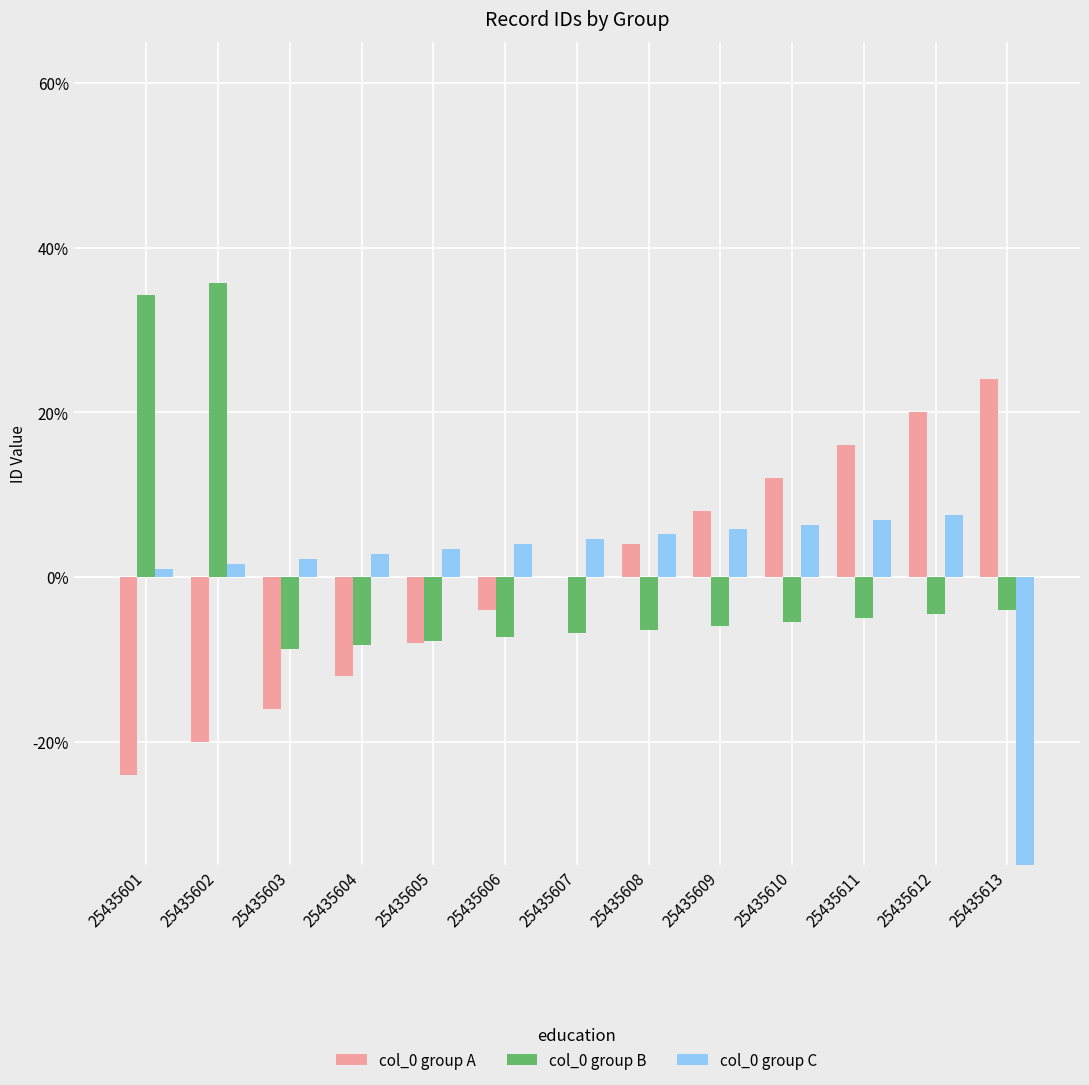

Where does the col_0 group C series first go above 3?

25435605